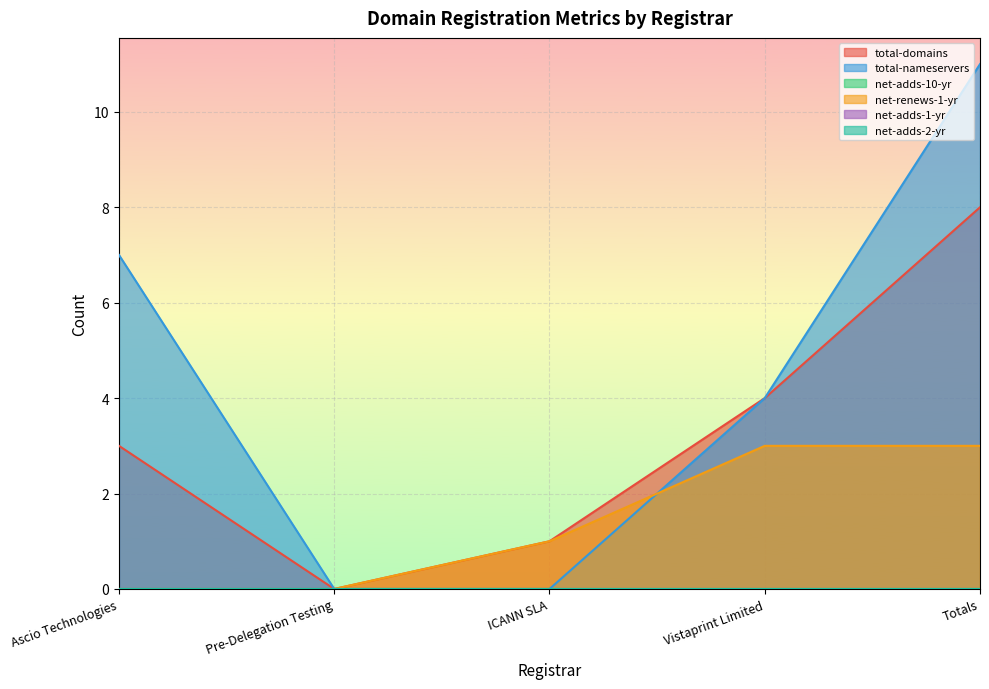

The value of net-renews-1-yr at Totals is 1. True or false?

False